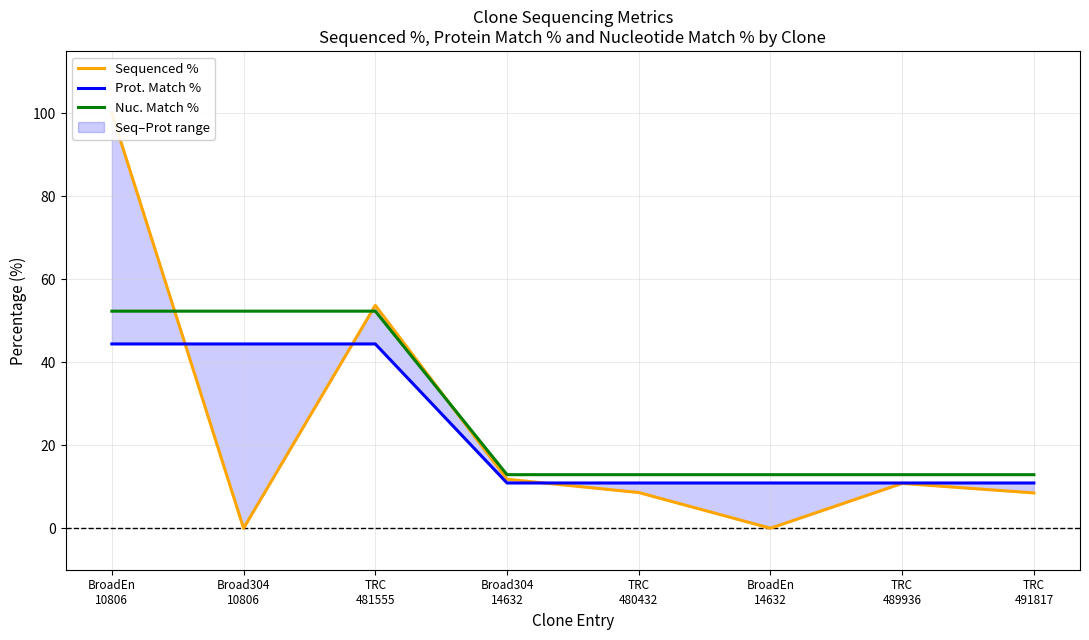

Is it true that Nuc. Match % equals 12.9 at TRC
491817?

True